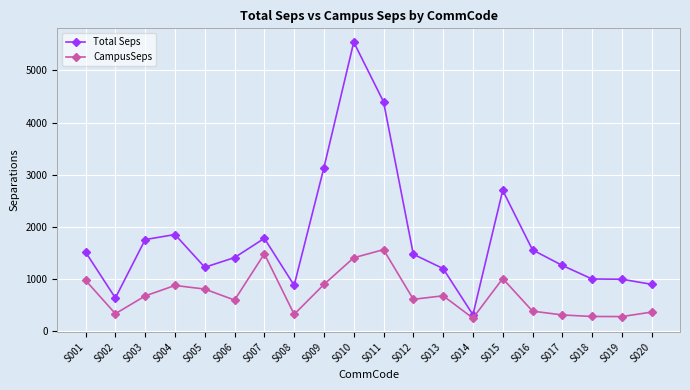

What is the value of the Total Seps point at the 18th from the left?

1003.4